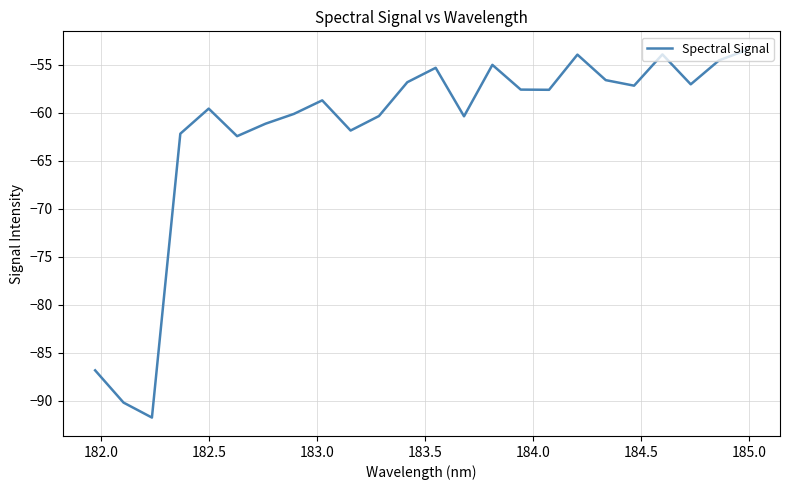

What is the difference between the maximum and minimum values?

38.3